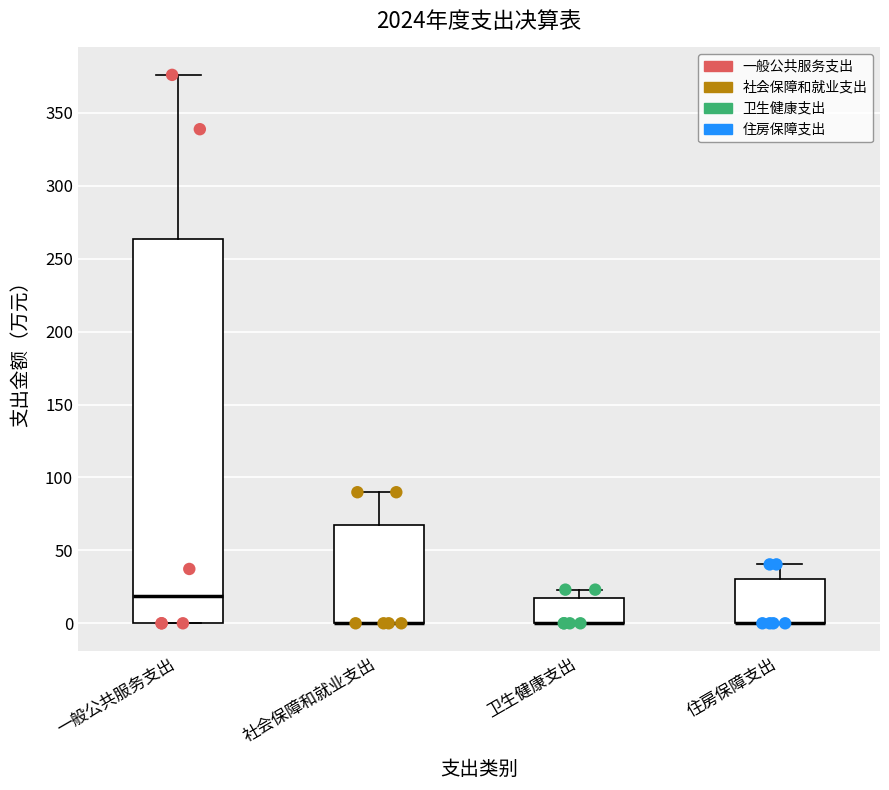

Where does the upper whisker of the box for 卫生健康支出 end on the y-axis? The values are not printed on the chart, so give them approximately, as read against the axis.

25